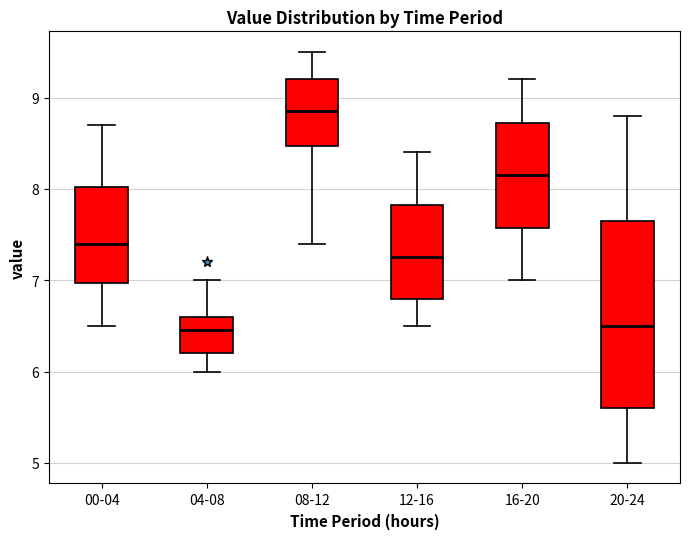

Which box's median line is the highest?

08-12